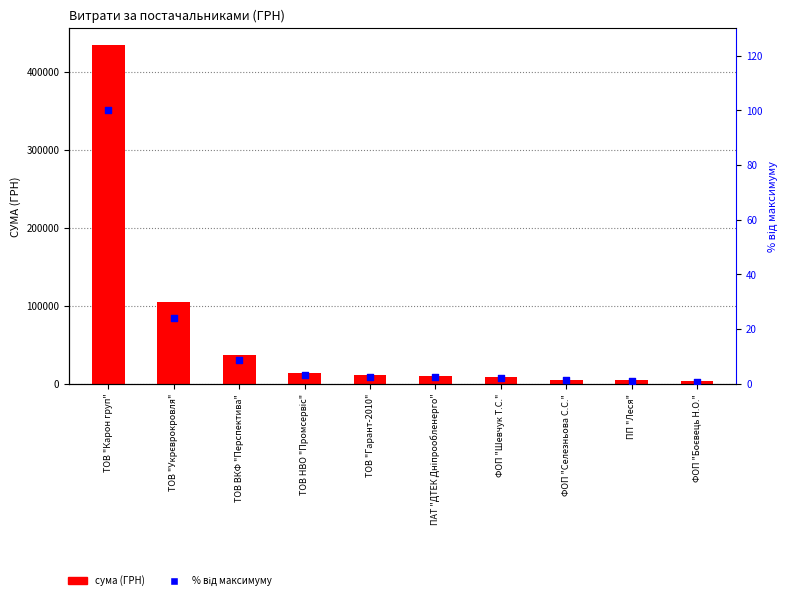

At which category is the sum across all series the highest?

ТОВ "Карон груп"